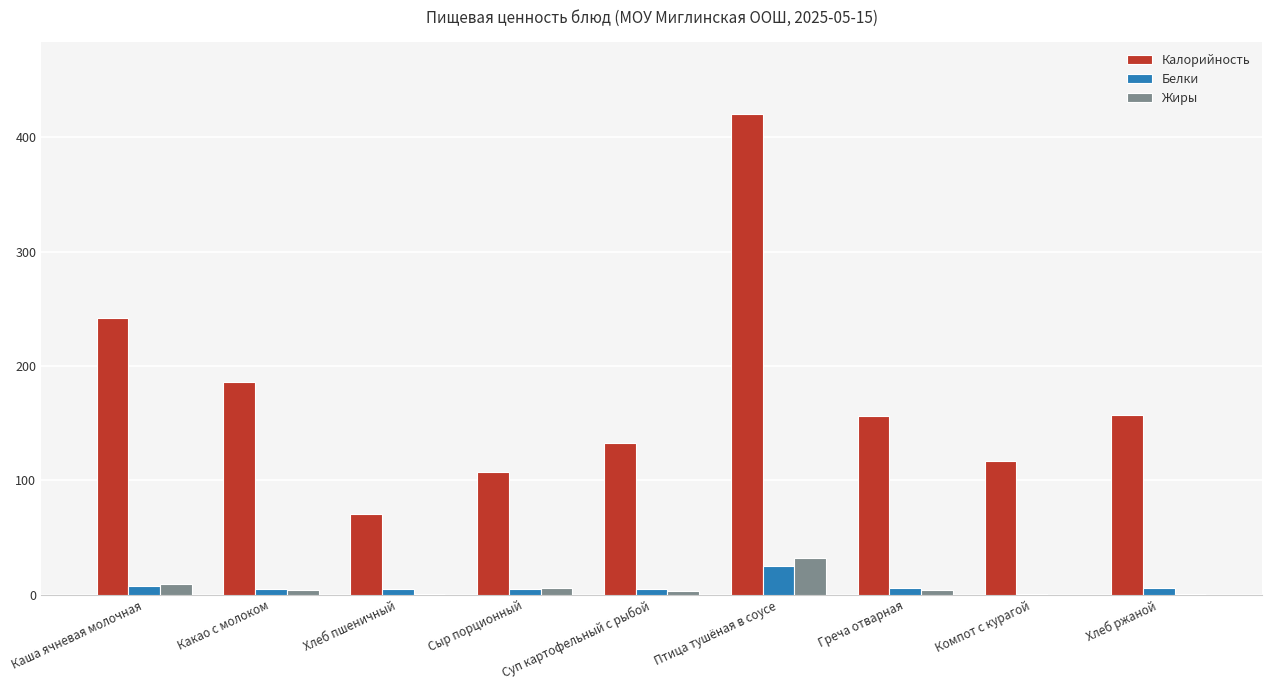

Read the Белки value at Птица тушёная в соусе.

25.0